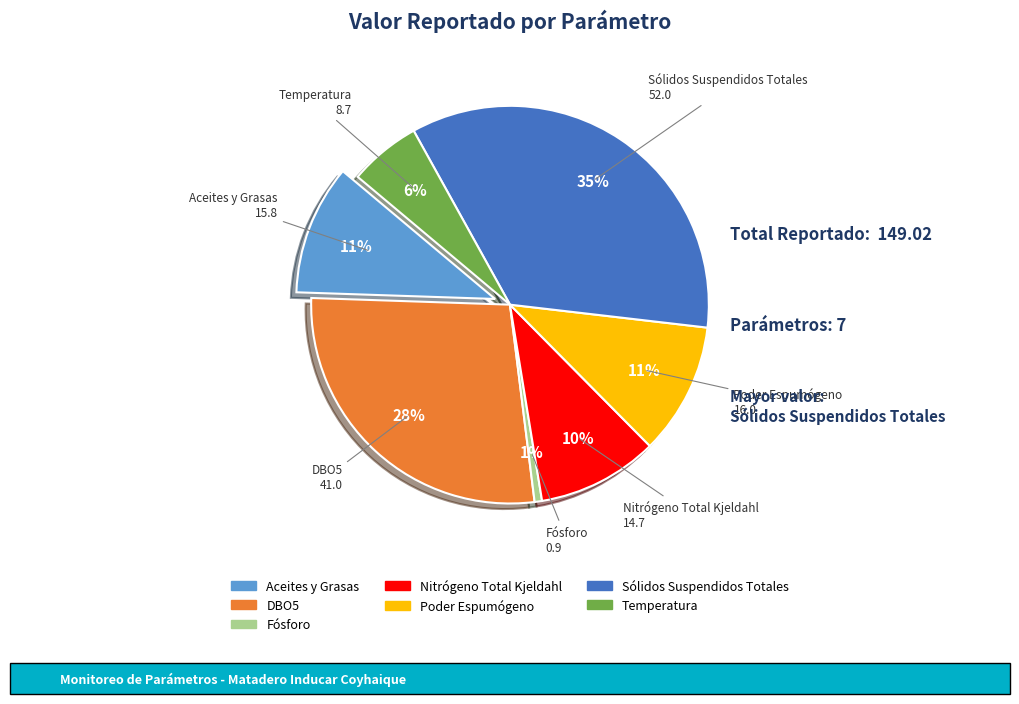

What percentage do Nitrógeno Total Kjeldahl and Aceites y Grasas together represent?

20.4%